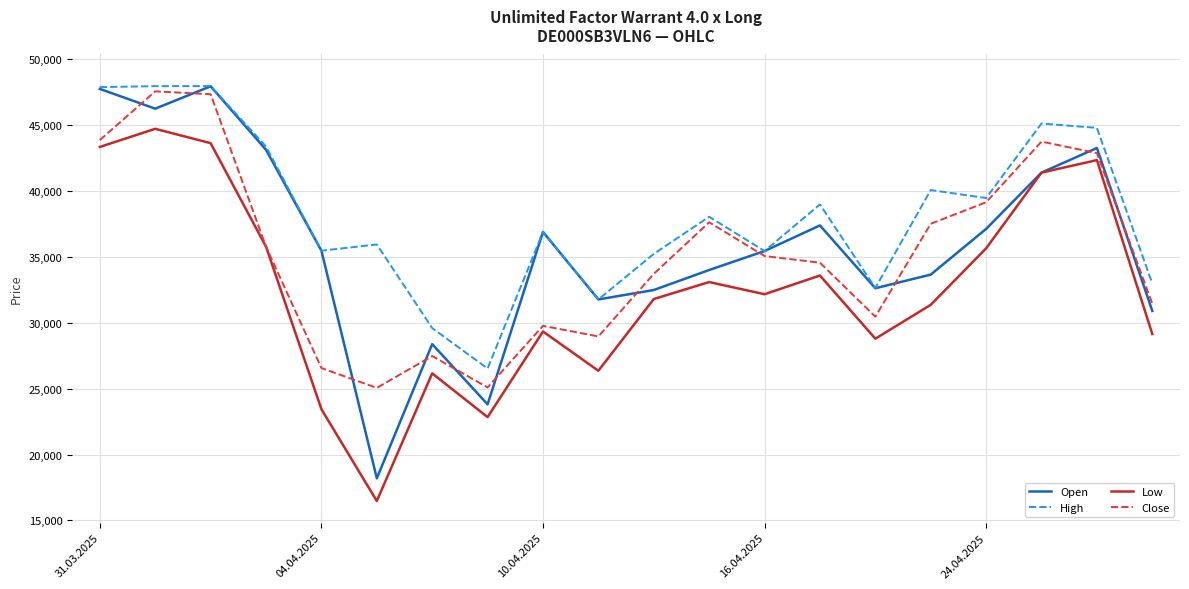

What is the smallest value displayed?

16470